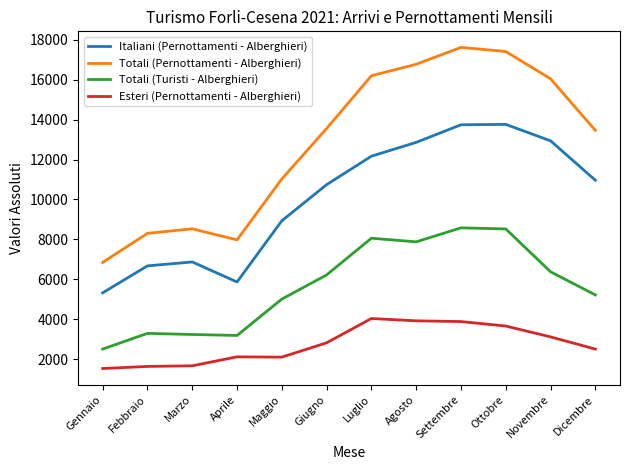

What is the difference between the Totali (Pernottamenti - Alberghieri) values at Ottobre and Giugno?

3861